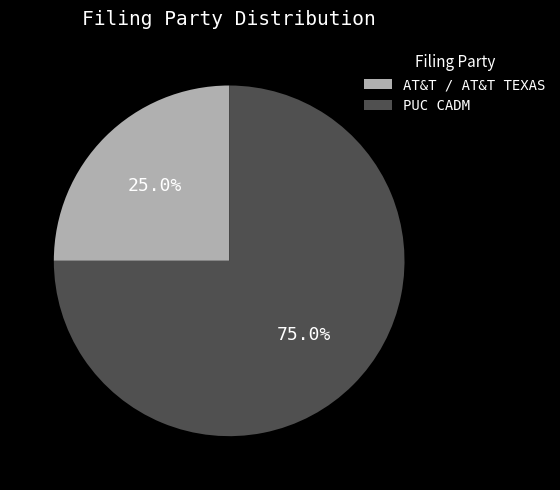

Is the sum of AT&T / AT&T TEXAS and PUC CADM greater than half?

Yes